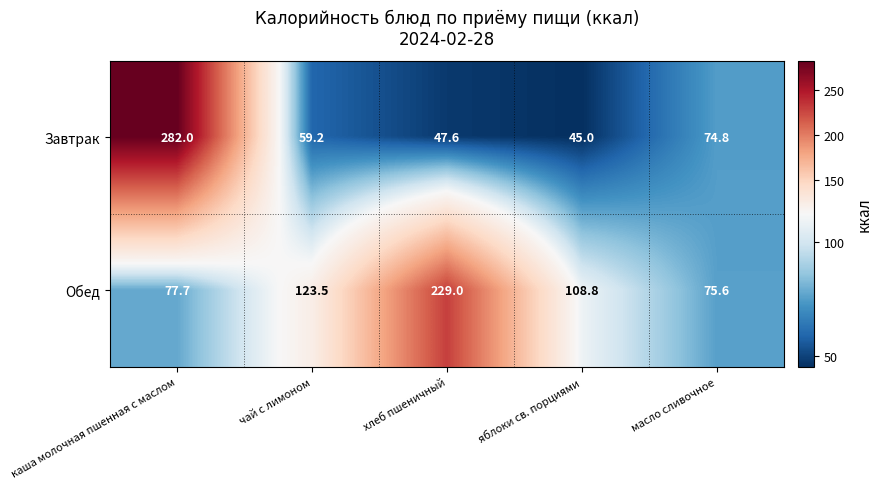

What is the maximum value shown in the chart?

282.0